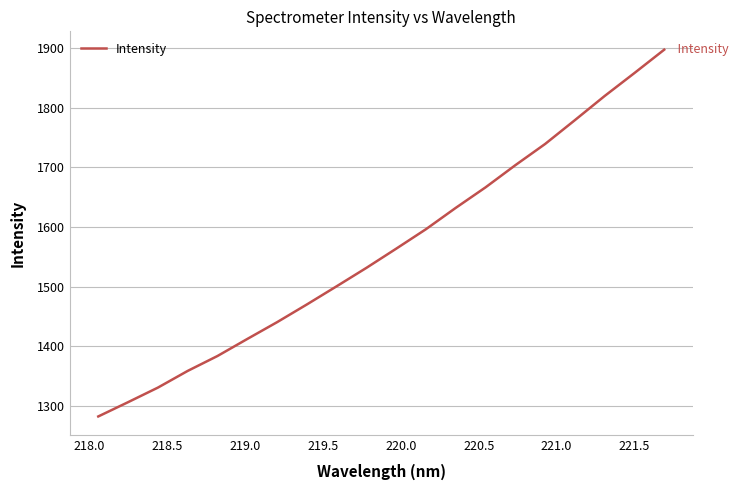

What is the difference between the maximum and minimum values?

614.7